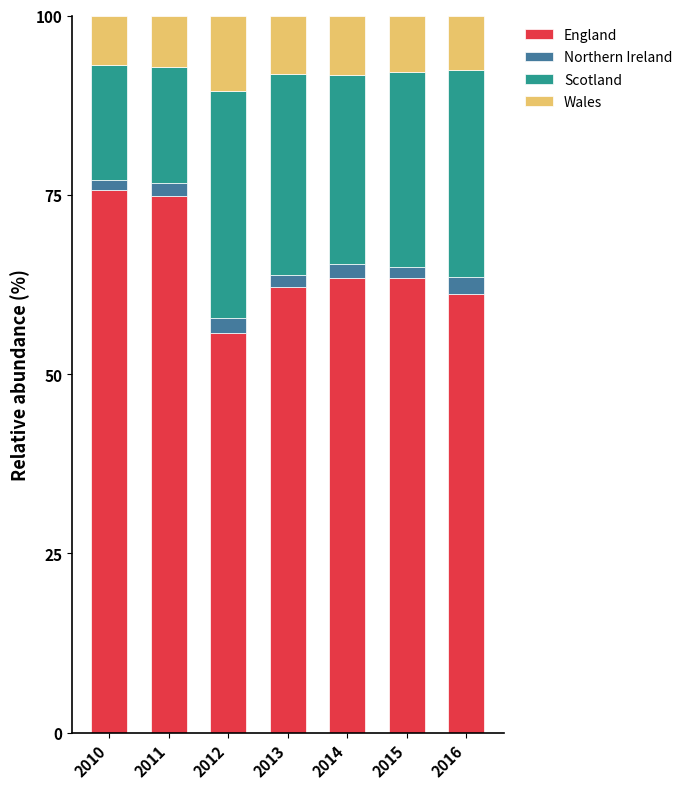

What is the average value of the England series?

65.2